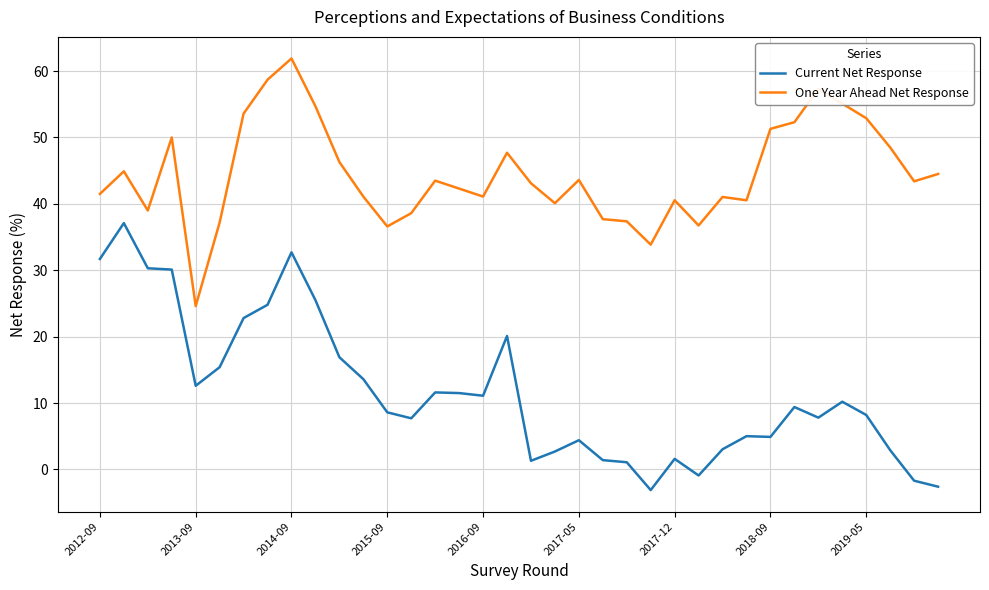

List the series in order of their peak value, lowest first.

Current Net Response, One Year Ahead Net Response